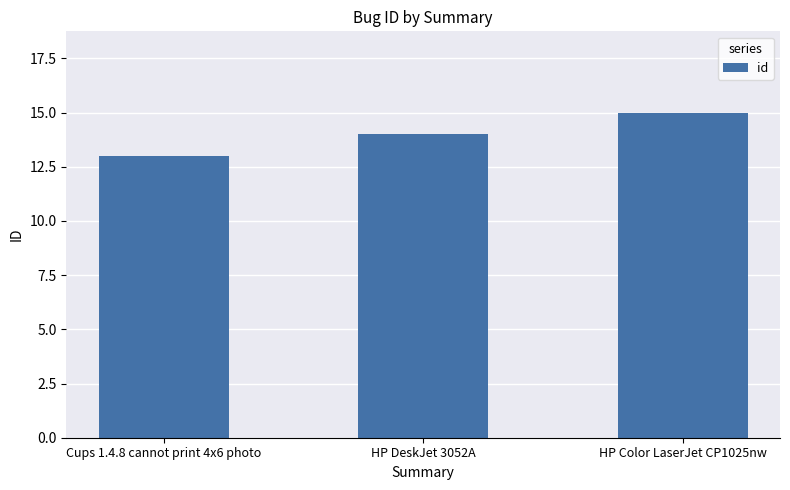

How many data points does each series have?

3